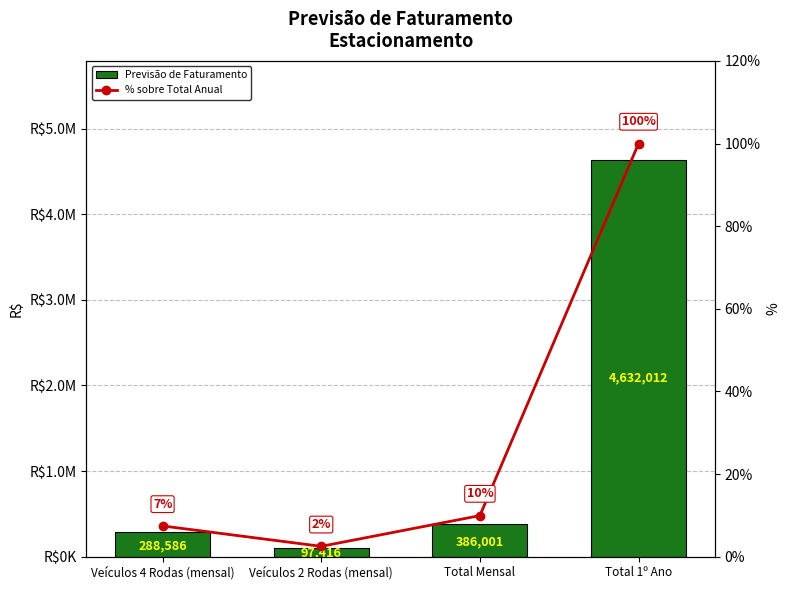

At which category is the sum across all series the highest?

Total 1º Ano